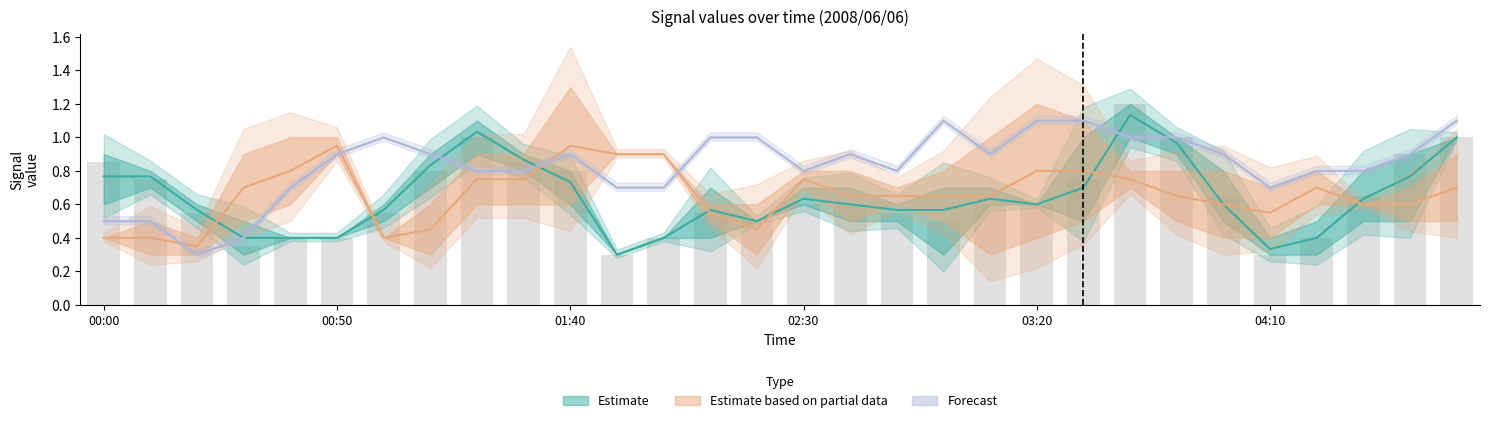

What is the difference between the highest and lowest values at 2008/06/06 02:00?

0.5